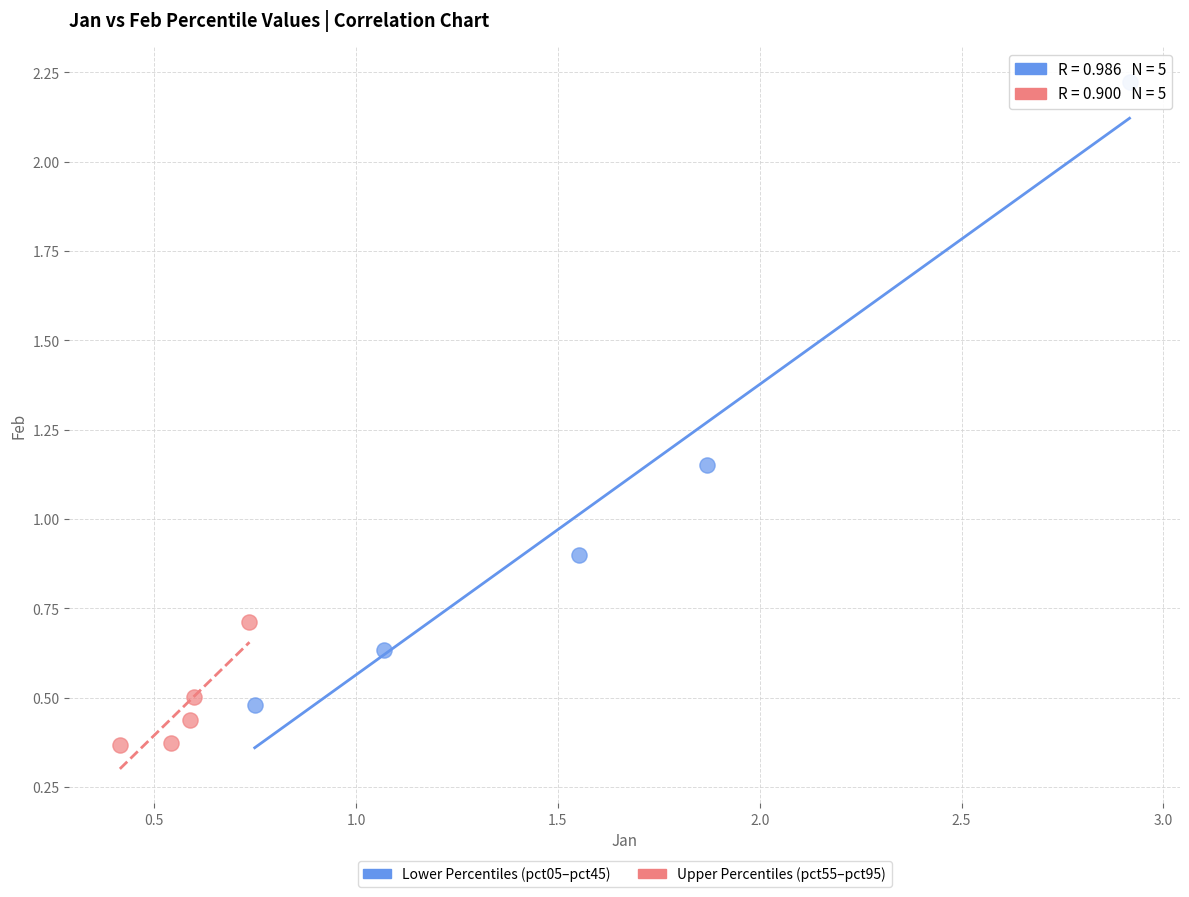

What are all the series names shown in the legend?

Lower Percentiles (pct05–pct45), Upper Percentiles (pct55–pct95)